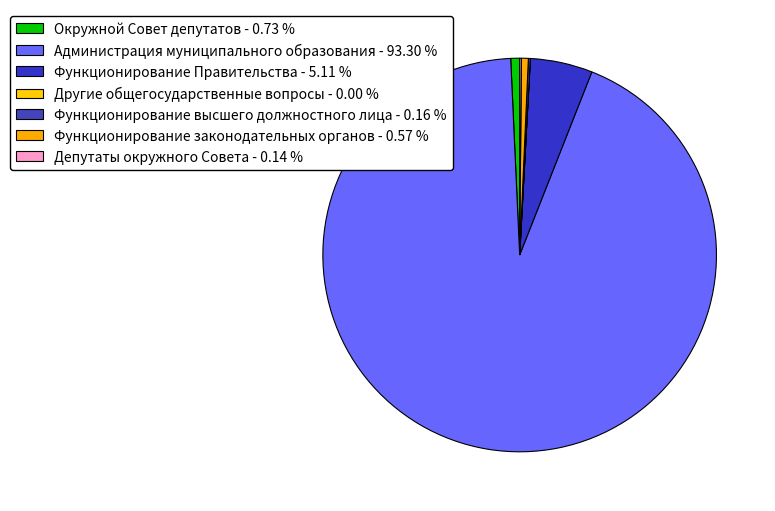

Rank the categories by value from lowest to highest.

Другие общегосударственные вопросы, Депутаты окружного Совета, Функционирование высшего должностного лица, Функционирование законодательных органов, Окружной Совет депутатов, Функционирование Правительства, Администрация муниципального образования